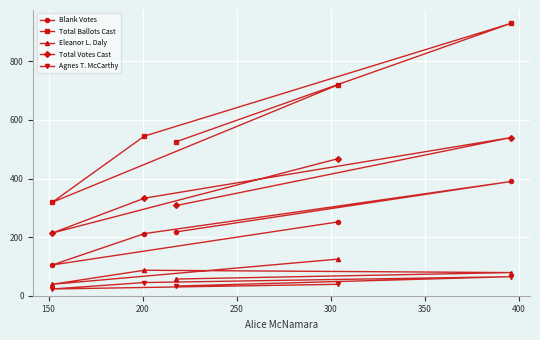

How many series are shown in this chart?

5